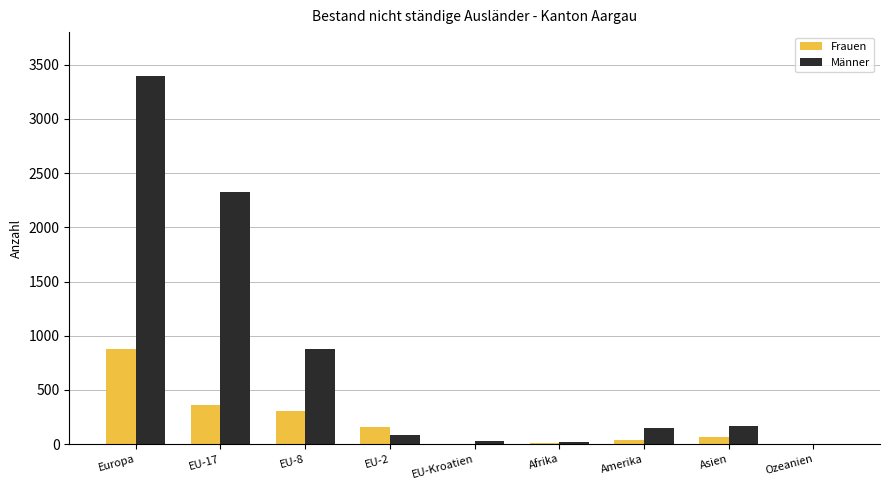

What is the average value of the Frauen series?

202